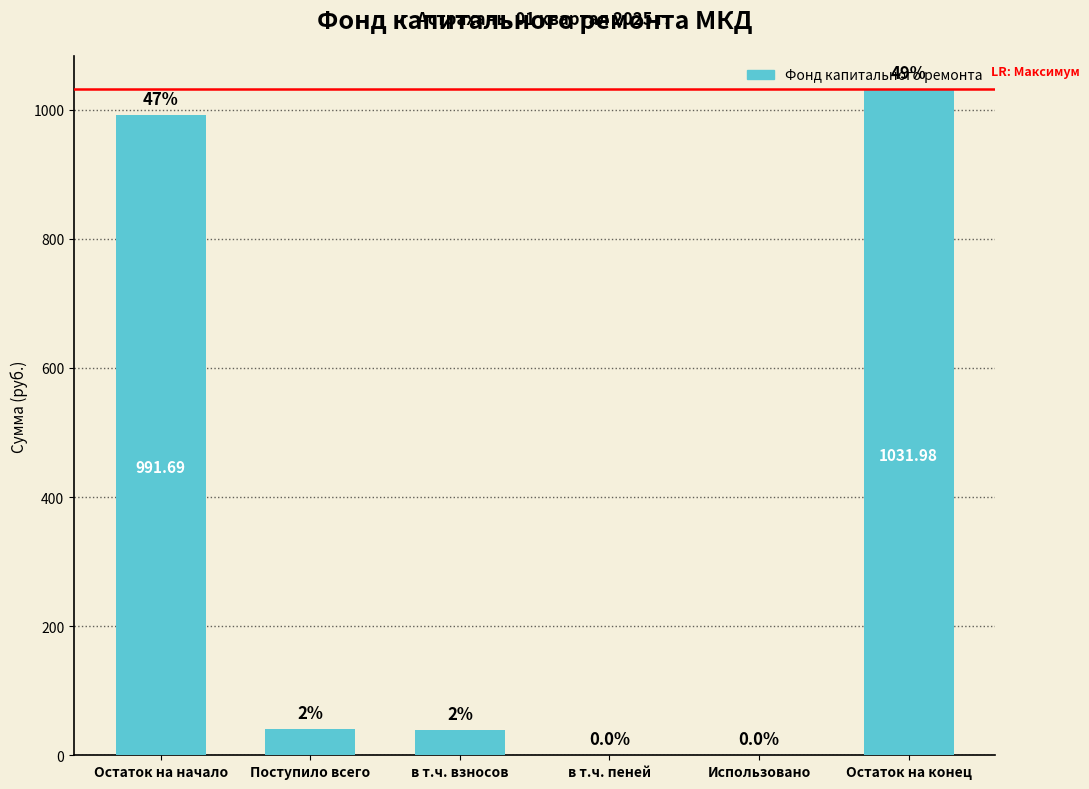

Between Поступило всего and Остаток на конец, which is larger?

Остаток на конец